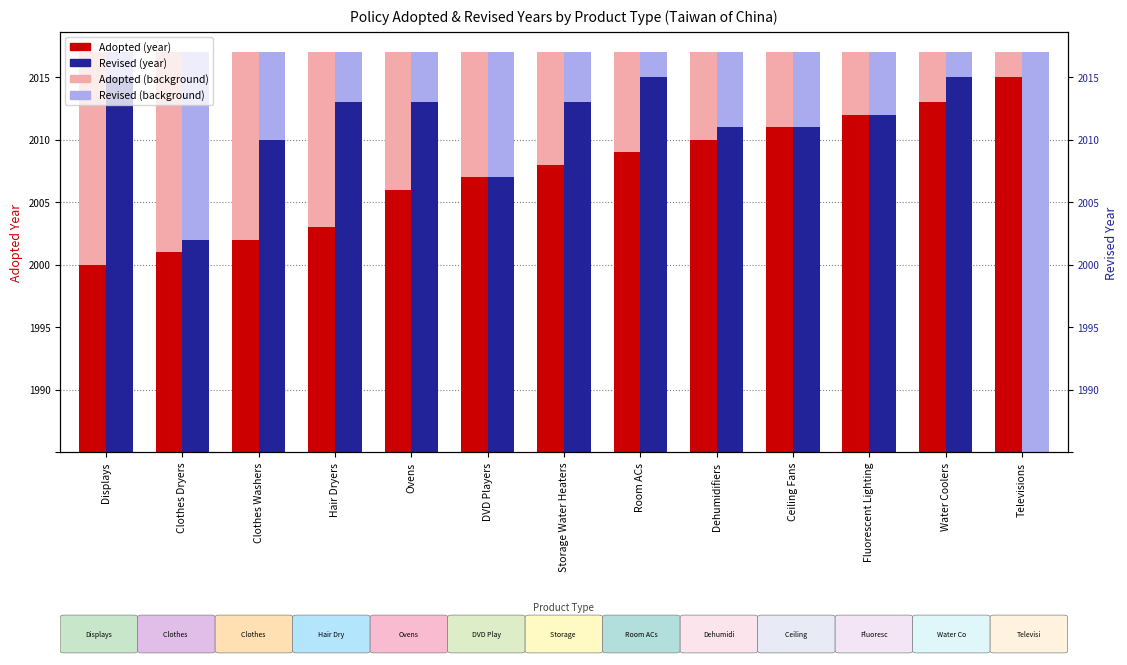

How many distinct data groups are displayed?

2